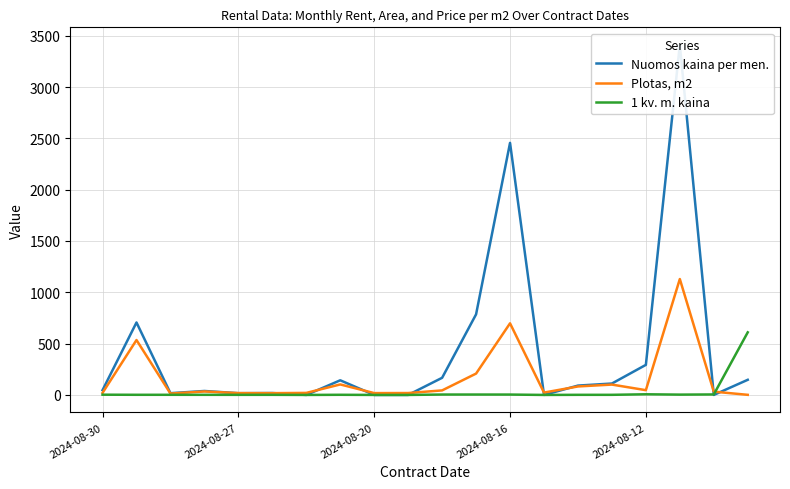

Does the chart have visible grid lines?

Yes